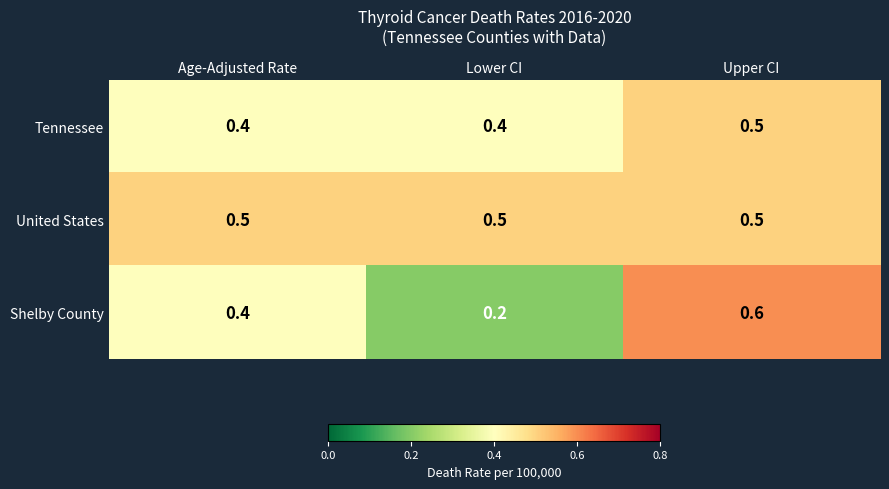

At Lower CI, list the series in order from smallest to largest.

Shelby County, Tennessee, United States